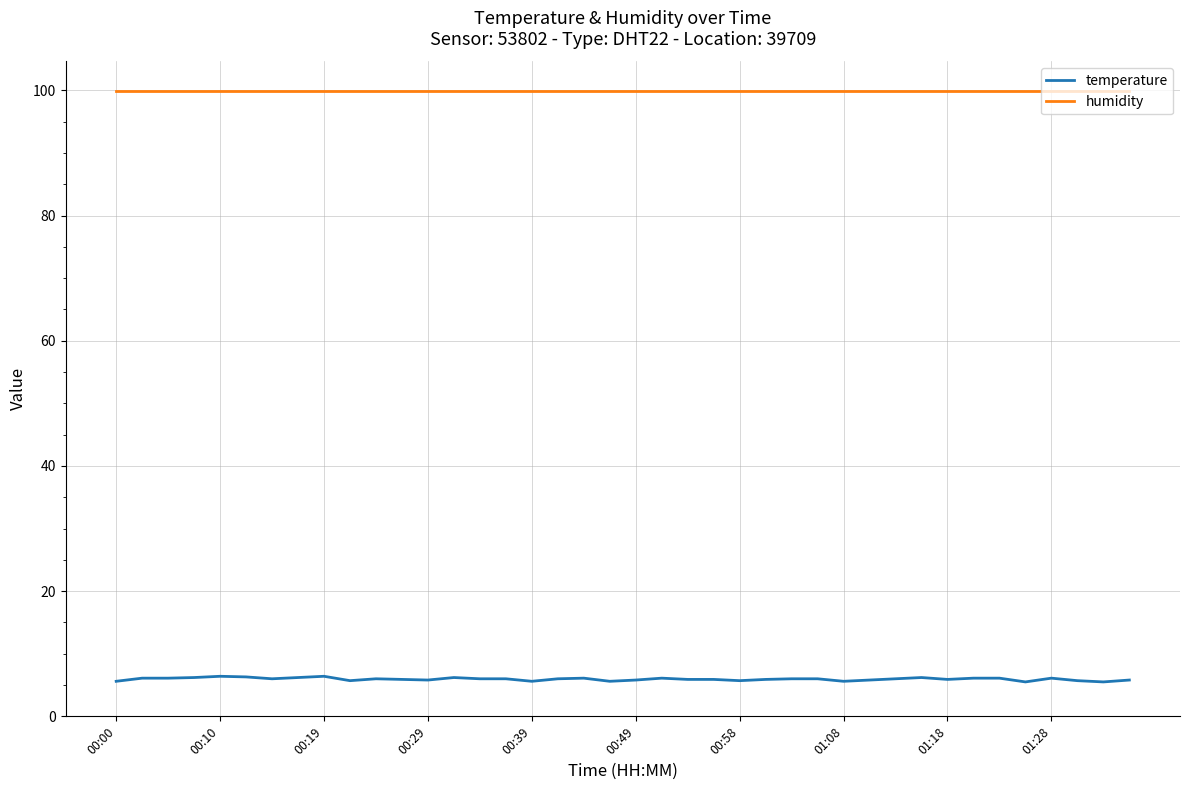

True or false: temperature and humidity intersect in this chart.

False